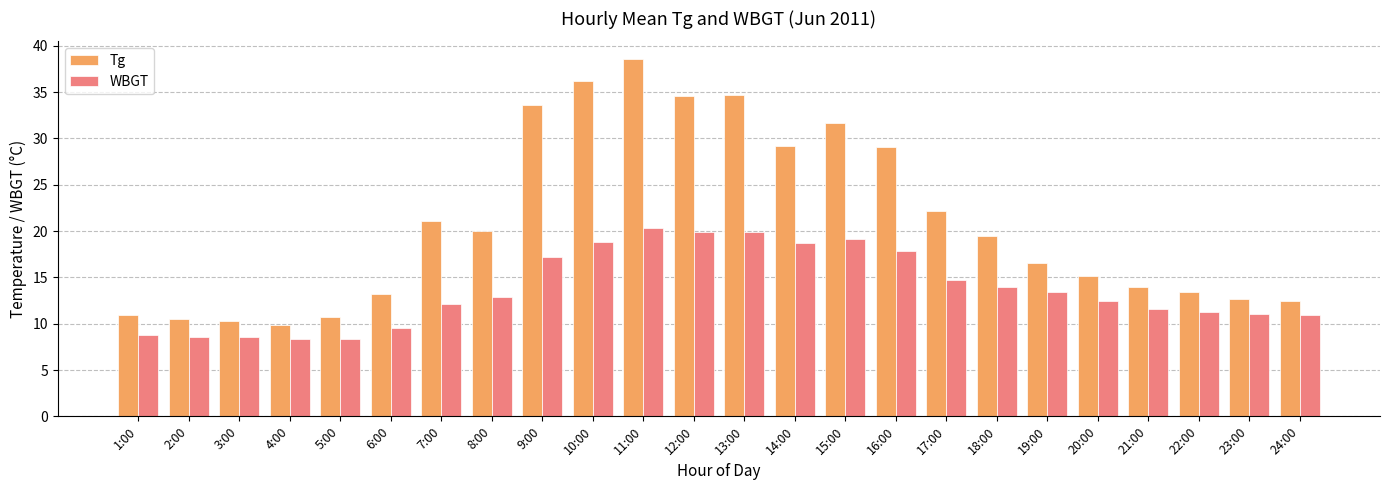

What are all the series names shown in the legend?

Tg, WBGT